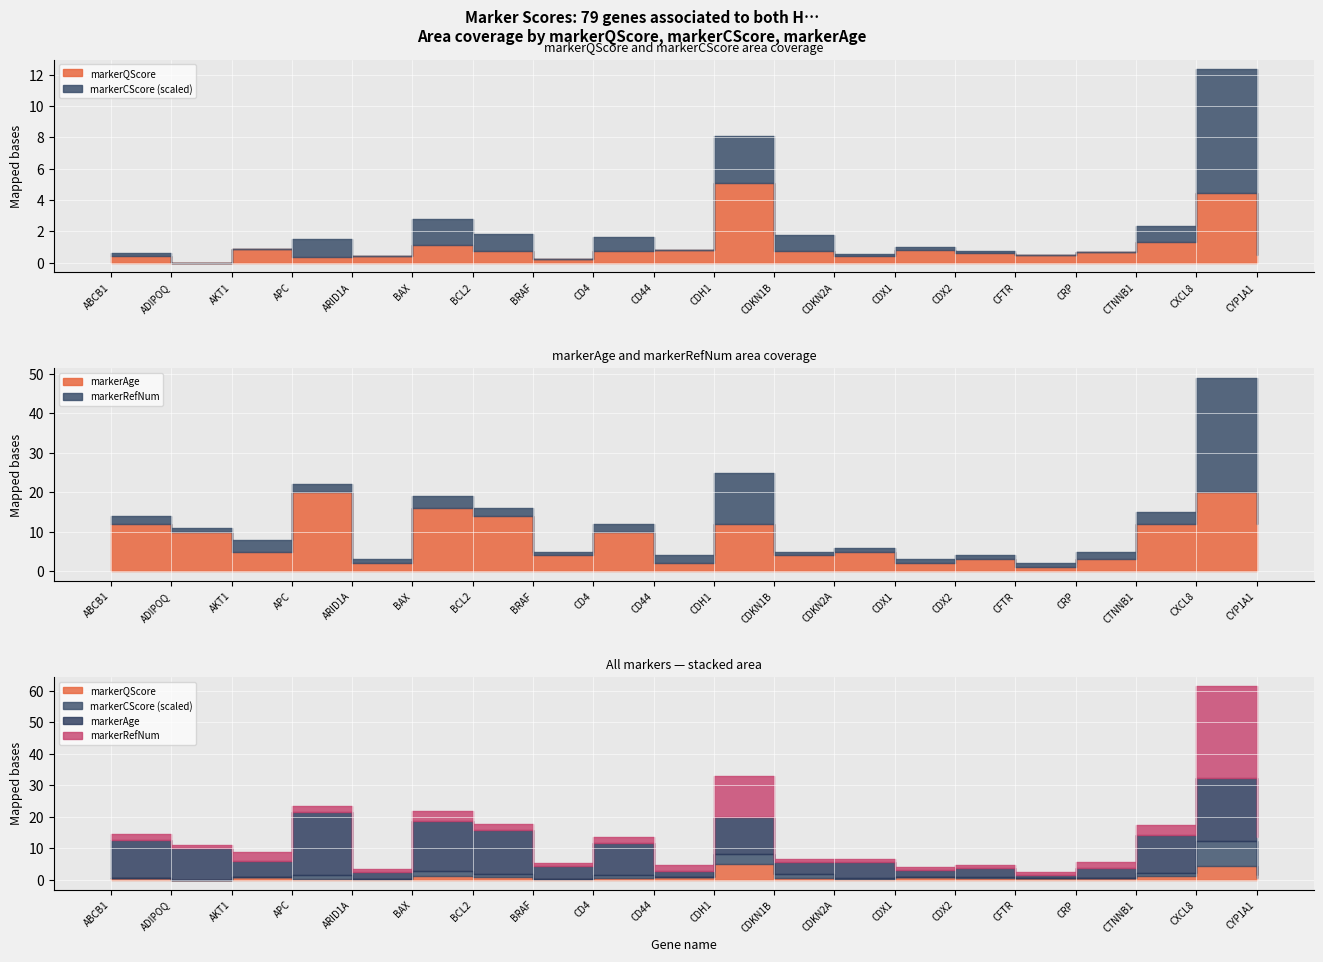

How many lines are shown in the chart?

4